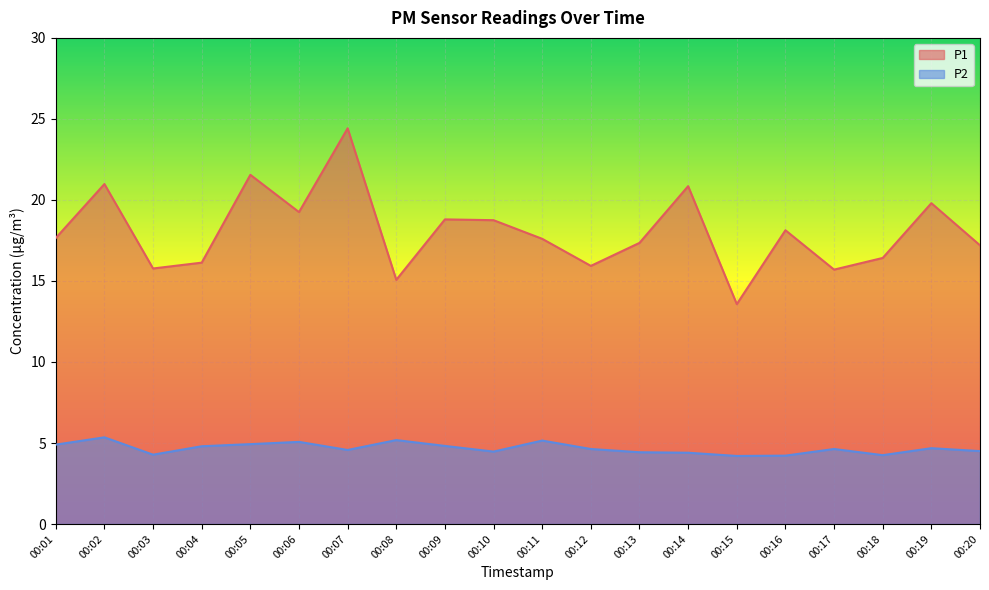

At how many categories does at least one series exceed 13?

20